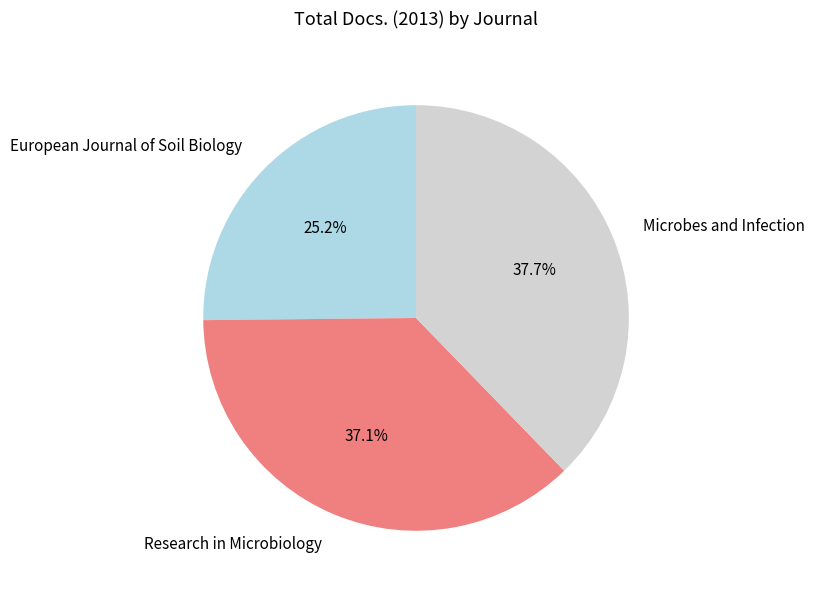

Rank the categories by value from highest to lowest.

Microbes and Infection, Research in Microbiology, European Journal of Soil Biology